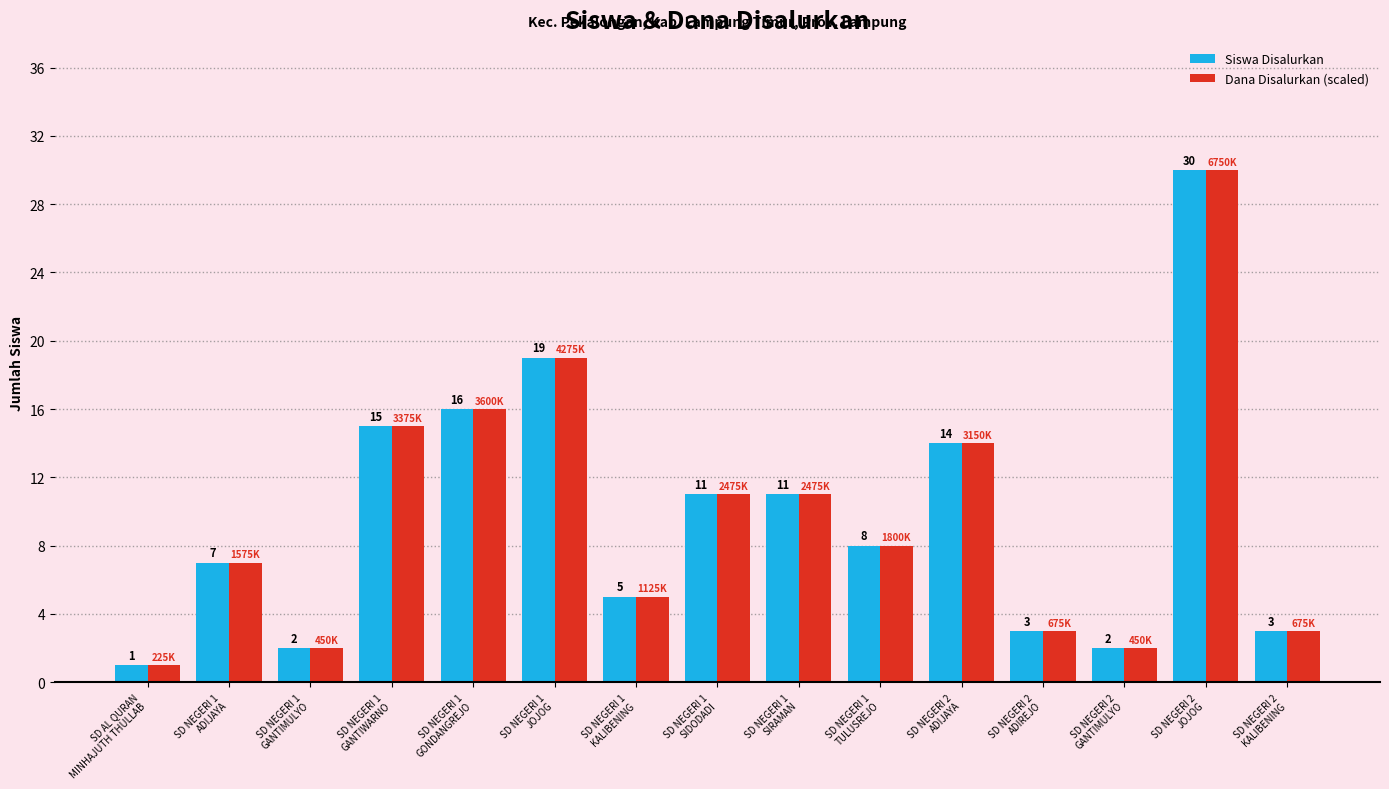

The Dana Disalurkan (scaled) series shows 18 at SD NEGERI 2
JOJOG. True or false?

False